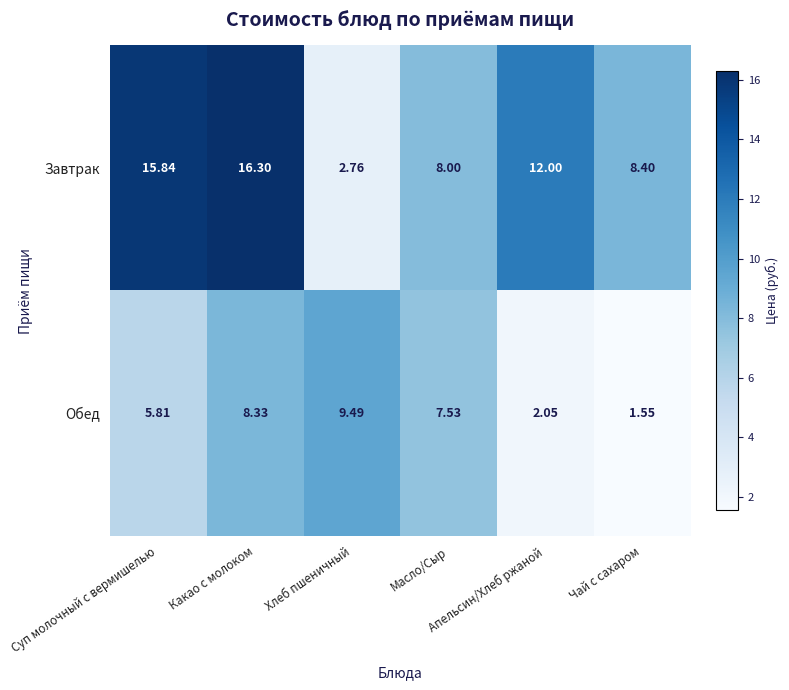

Which series has the largest total across all categories?

Завтрак